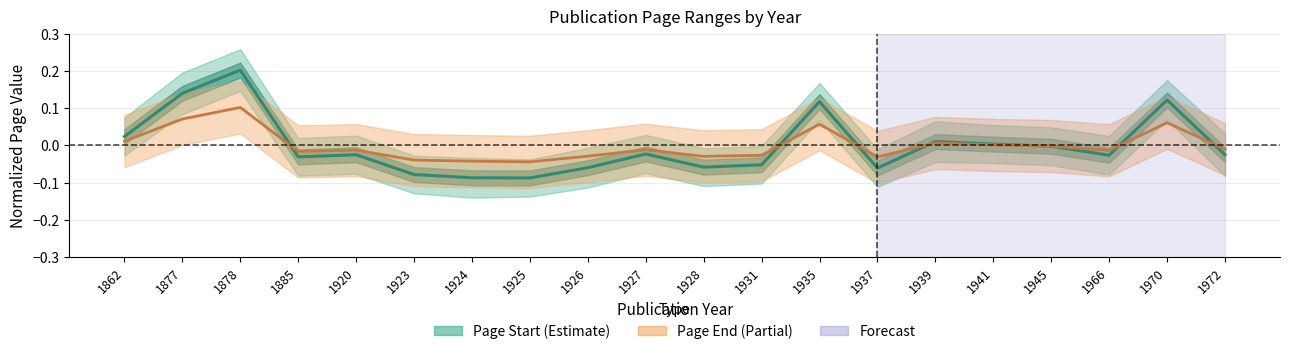

At which label does Page Start first exceed 0?

1862